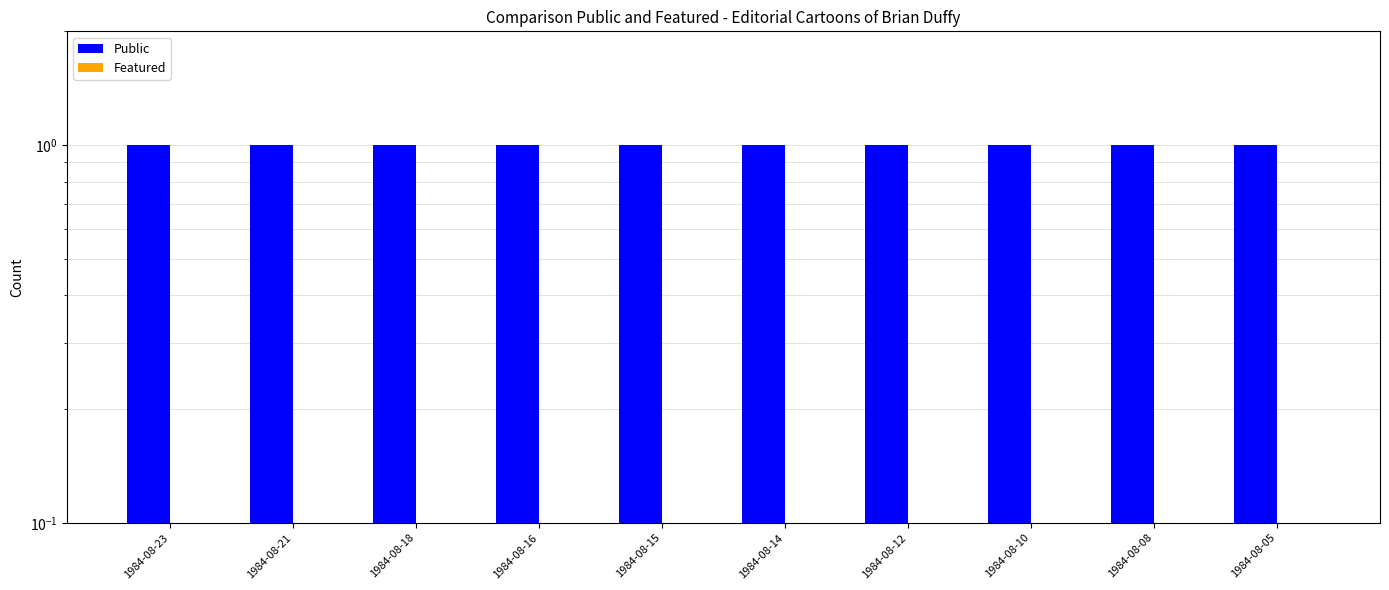

Which series has the largest total across all categories?

Public